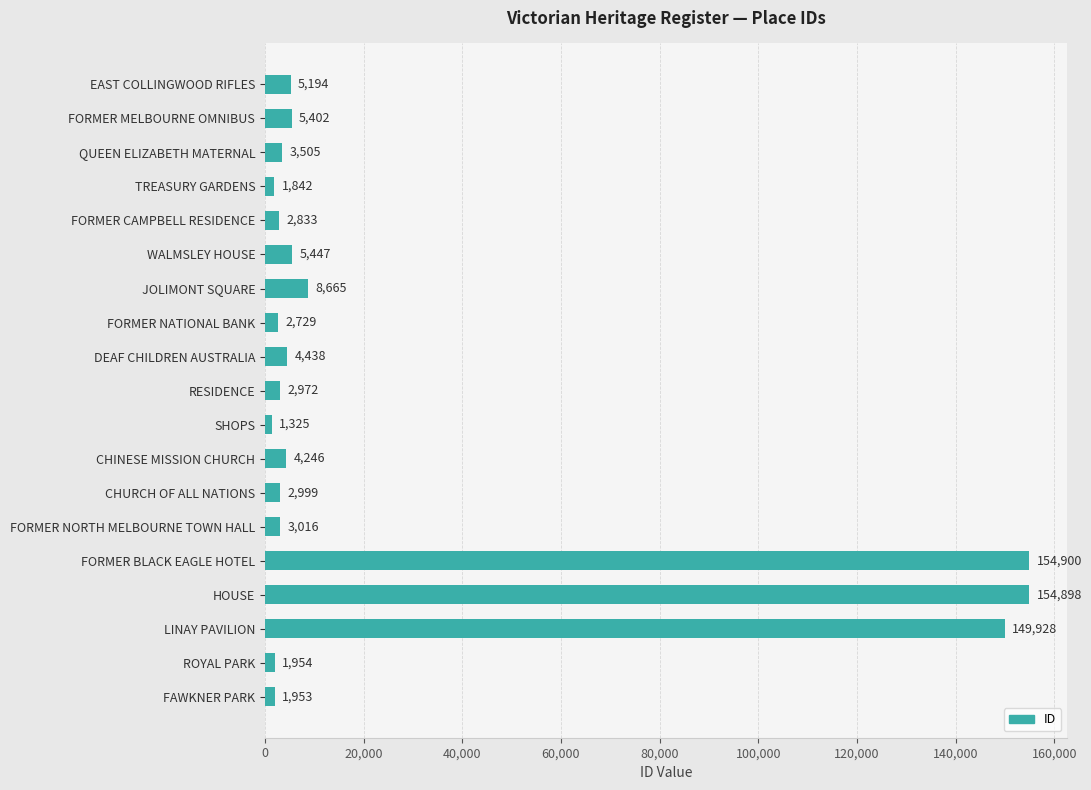

How many data points are less than 3505?

9